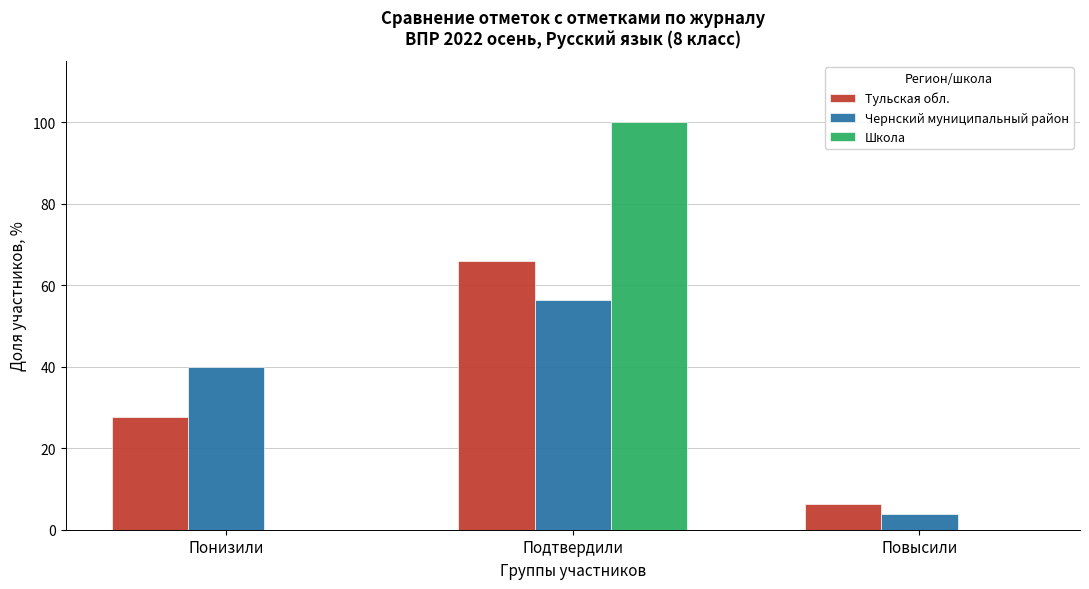

Reading left to right, extract all data points from this chart.

Тульская обл.: Понизили=27.8	Подтвердили=65.9	Повысили=6.3
Чернский муниципальный район: Понизили=39.9	Подтвердили=56.4	Повысили=3.8
Школа: Понизили=0.0	Подтвердили=100.0	Повысили=0.0